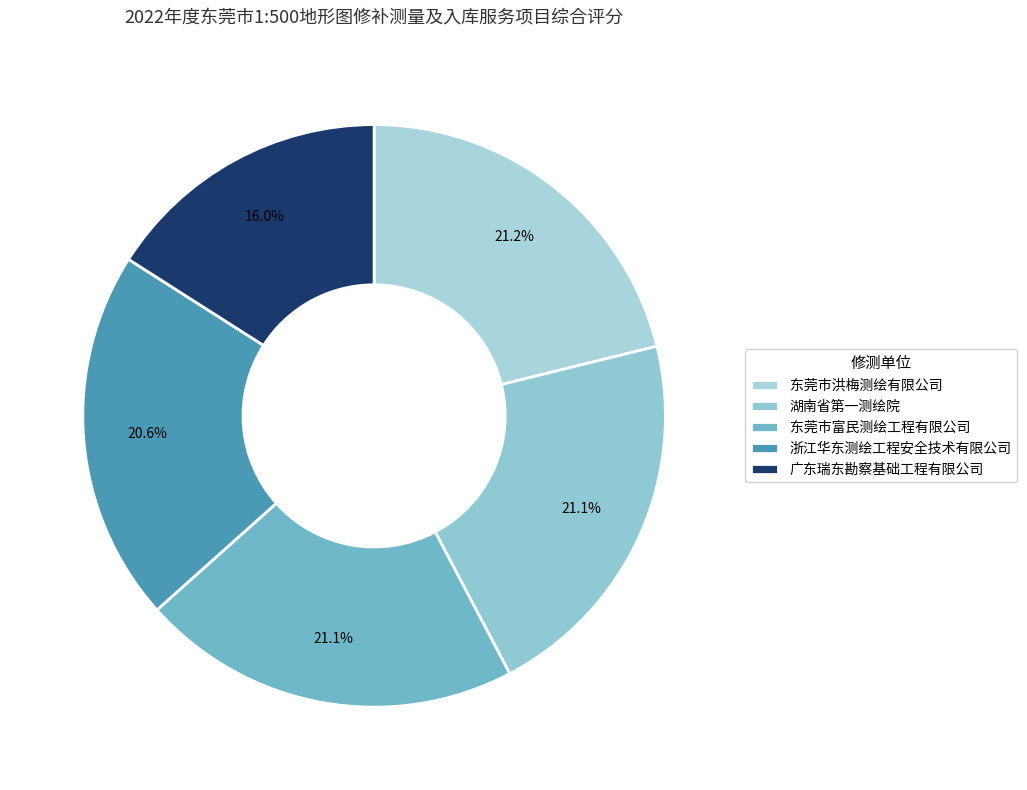

Which category has the smallest portion of the pie?

广东瑞东勘察基础工程有限公司